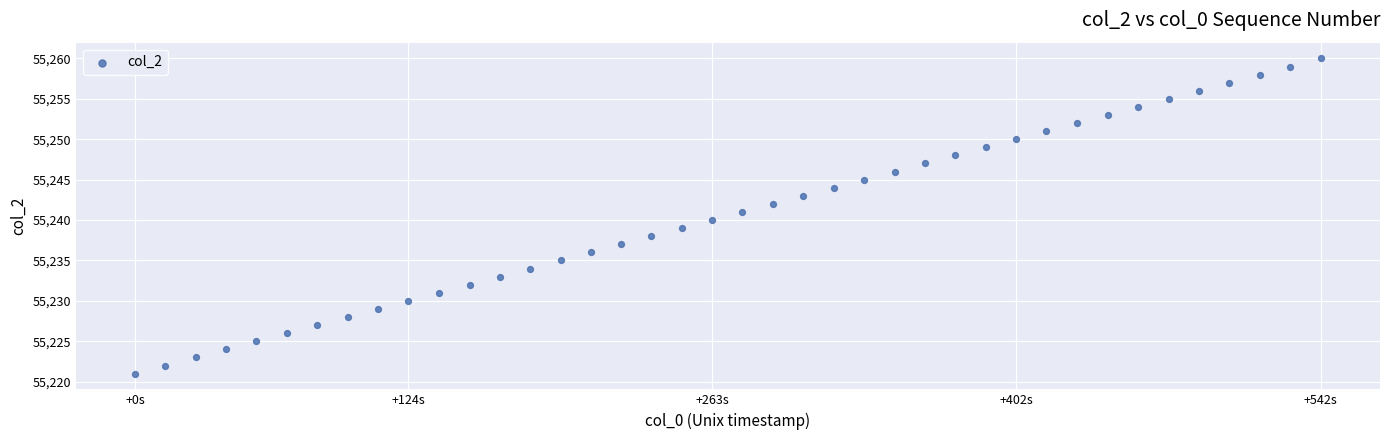

What is the range of Y values (max minus min)?

39